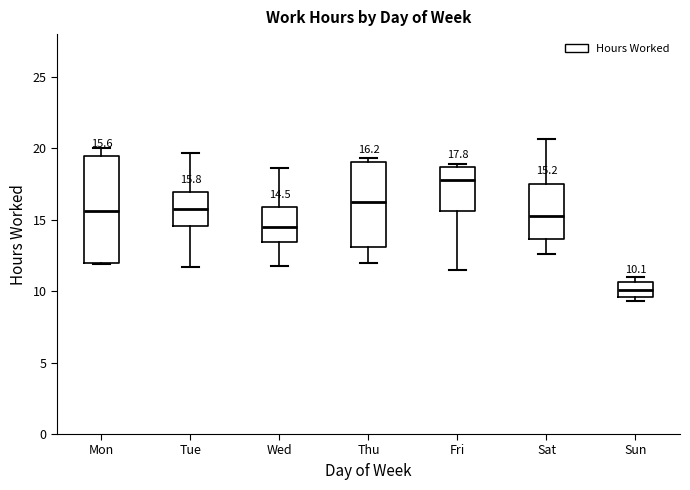

Which box's median line is the lowest?

Sun